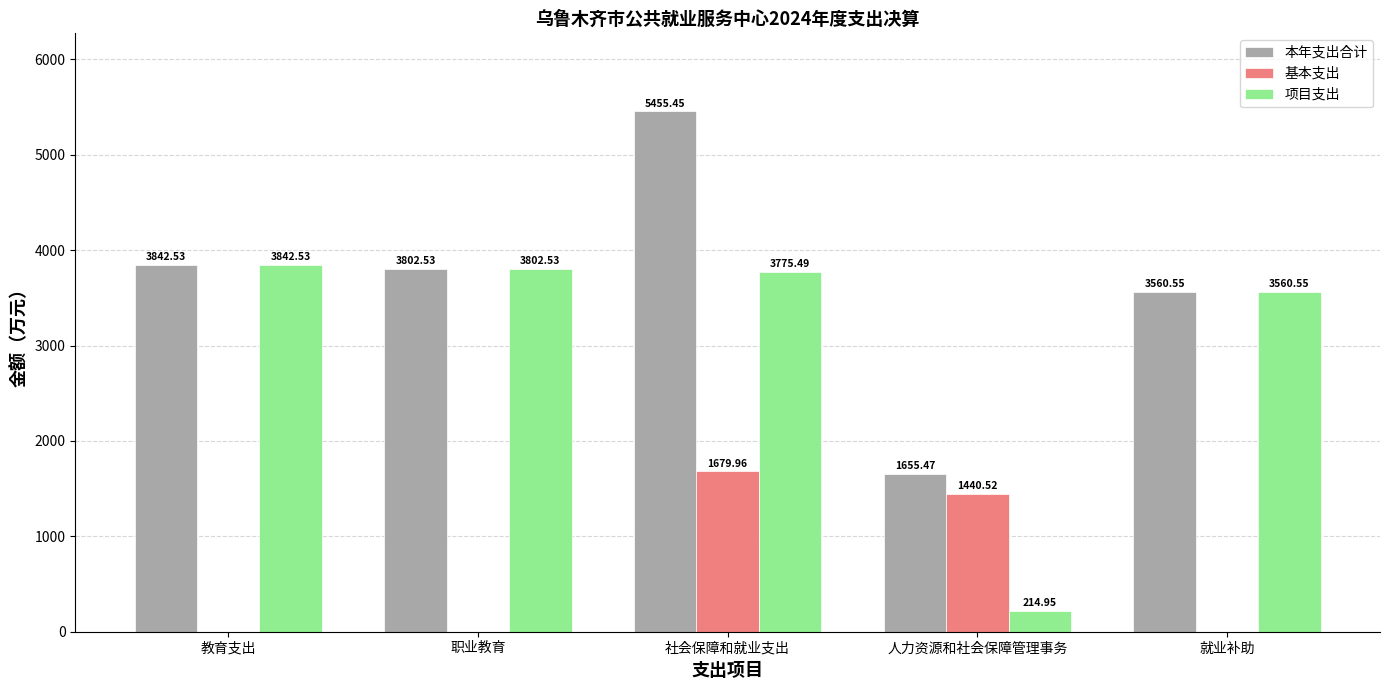

What is the sum of the 基本支出 values at 社会保障和就业支出 and 职业教育?

1680.0